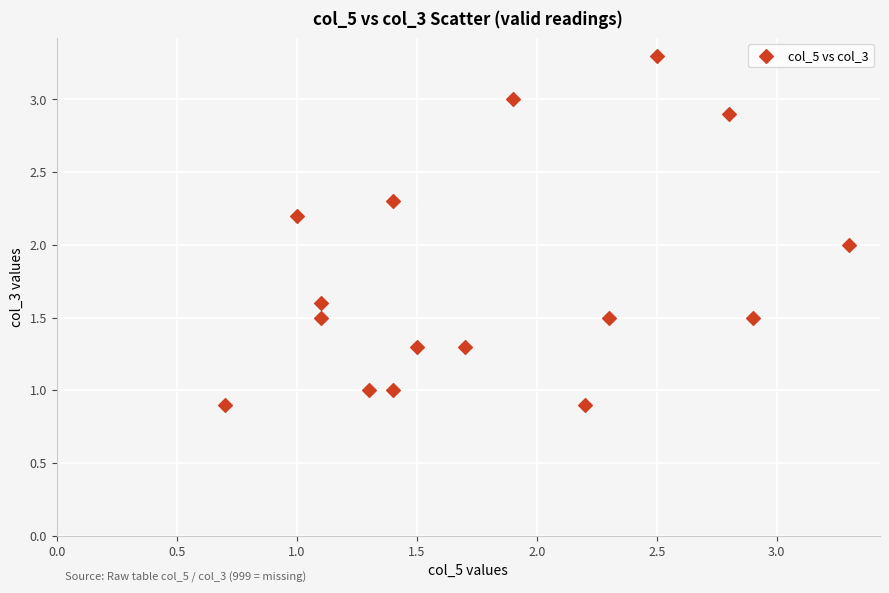

What is the range of X values (max minus min)?

2.6